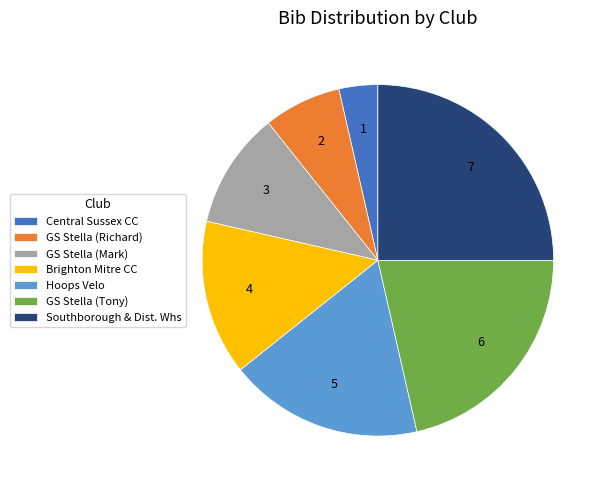

Which category has the biggest portion of the pie?

Southborough & Dist. Whs